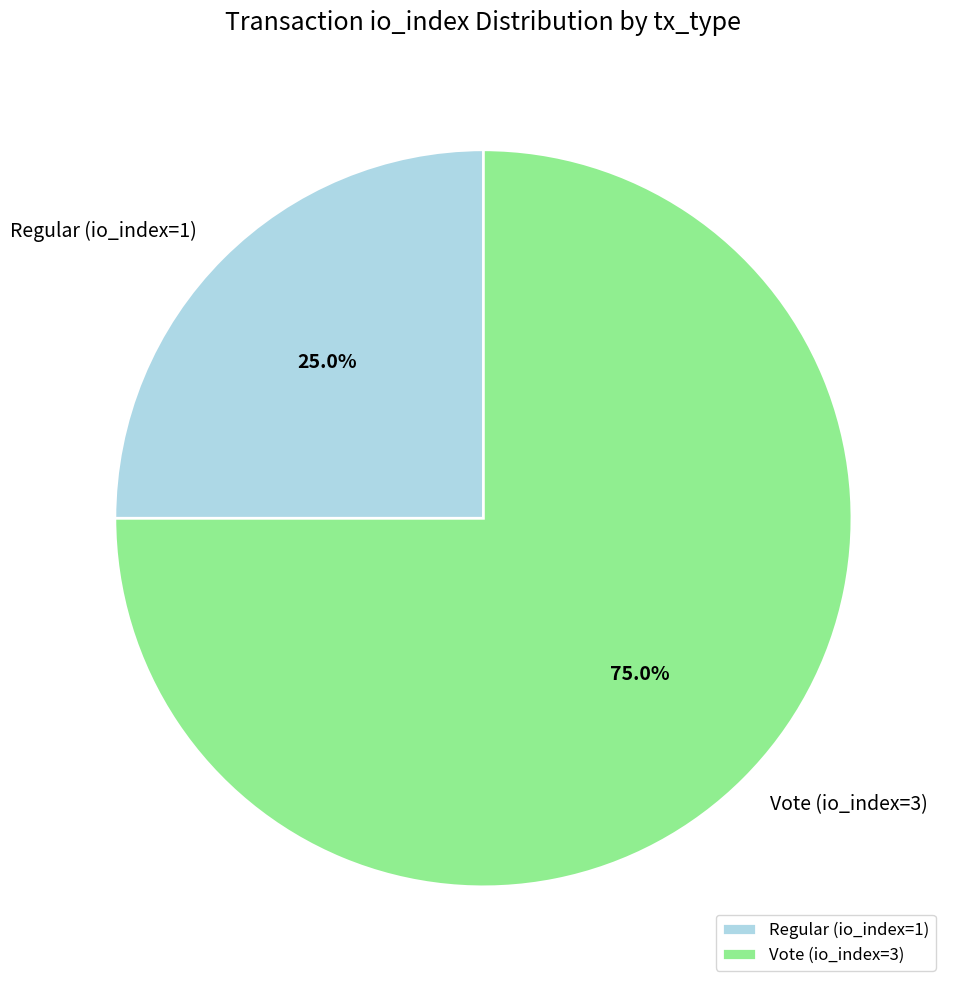

Approximately how many times larger is the value at Vote (io_index=3) compared to Regular (io_index=1)?

3.0